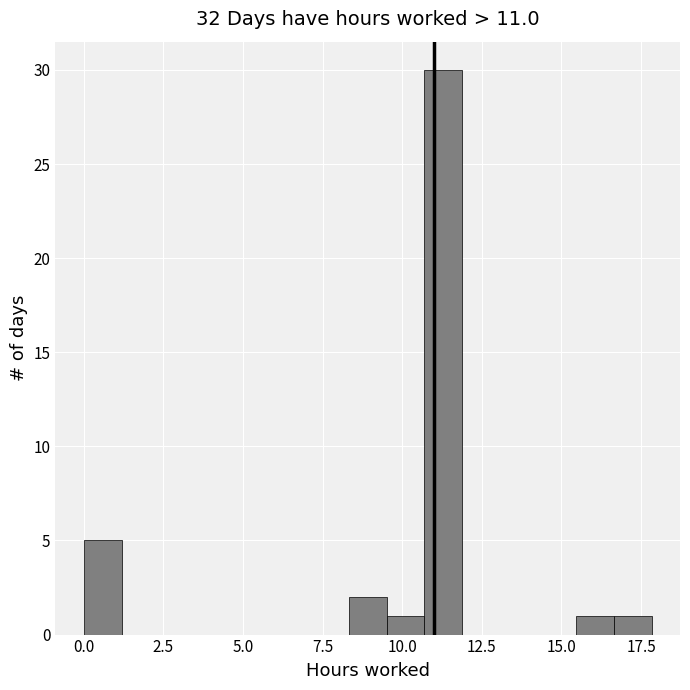

Read against the x-axis, roughly where is the centre of the tallest bar?

11.5